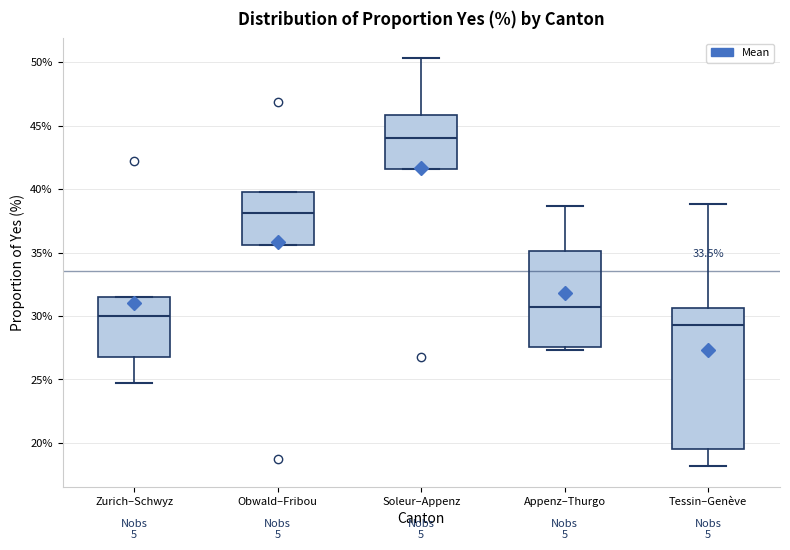

Where is the lower edge of the box for Soleur–Appenz on the y-axis? The values are not printed on the chart, so give them approximately, as read against the axis.

41.5